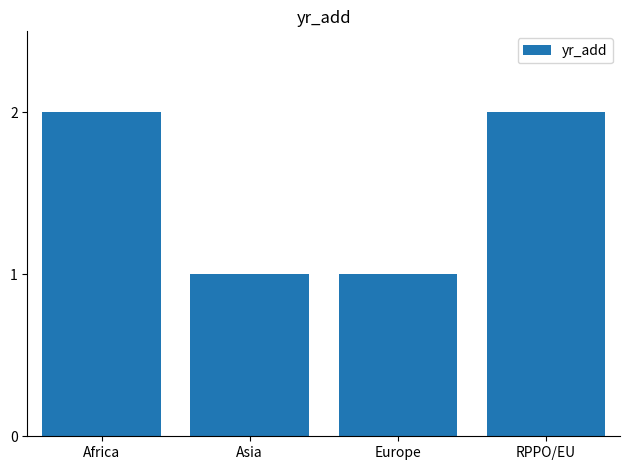

Is it true that the value at Africa is 2?

True